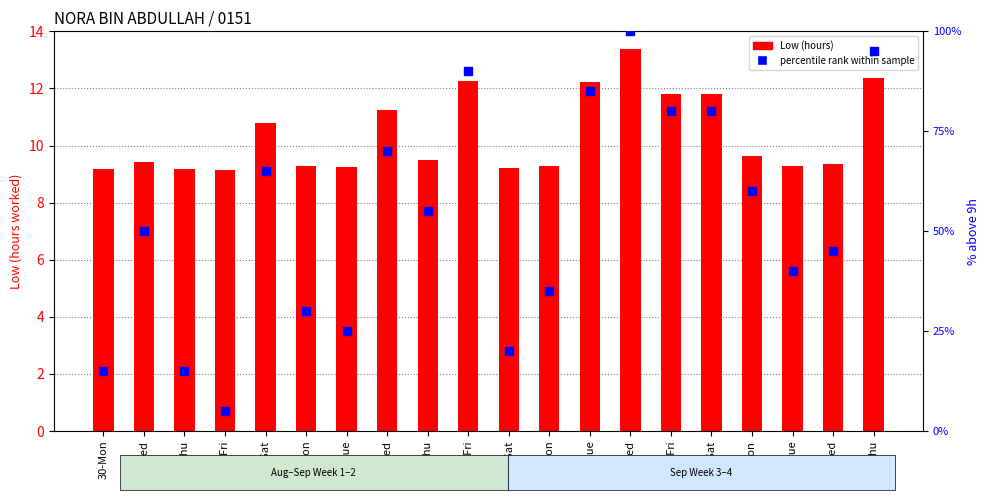

Which series contains the highest Y value?

percentile rank within sample